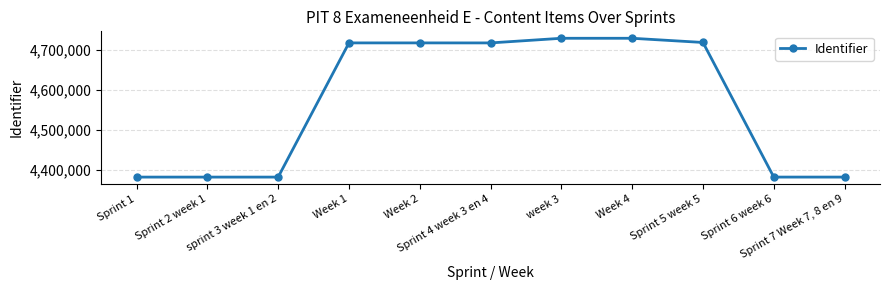

True or false: the data shows 8479991 at Week 4.

False